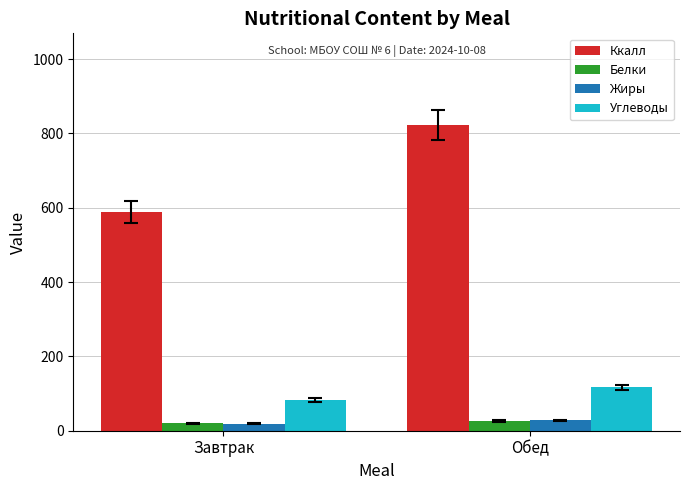

List the labels in order of Ккалл value, smallest first.

Завтрак, Обед